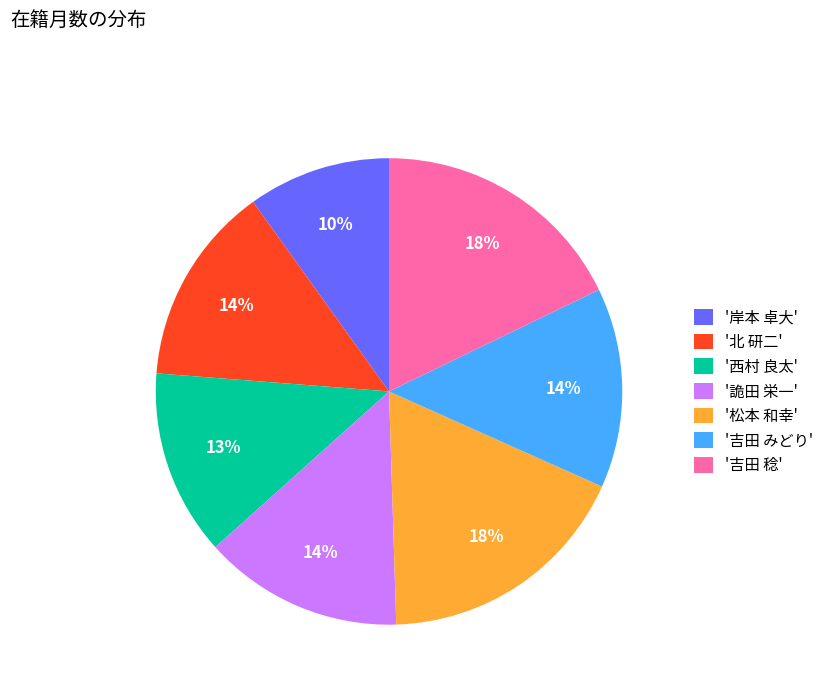

To the nearest percent, what is the average slice percentage?

14%